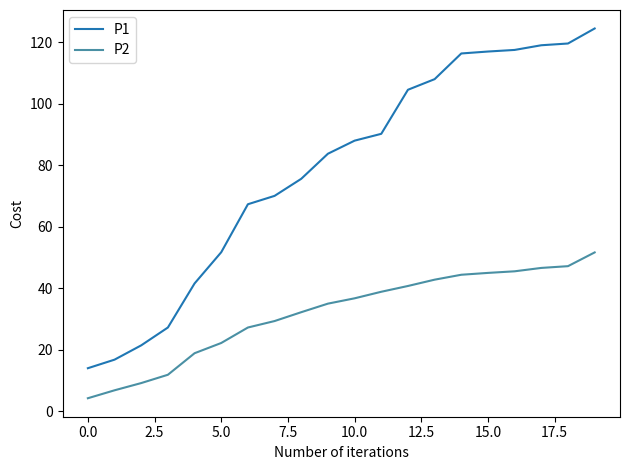

Which series has the largest total across all categories?

P1